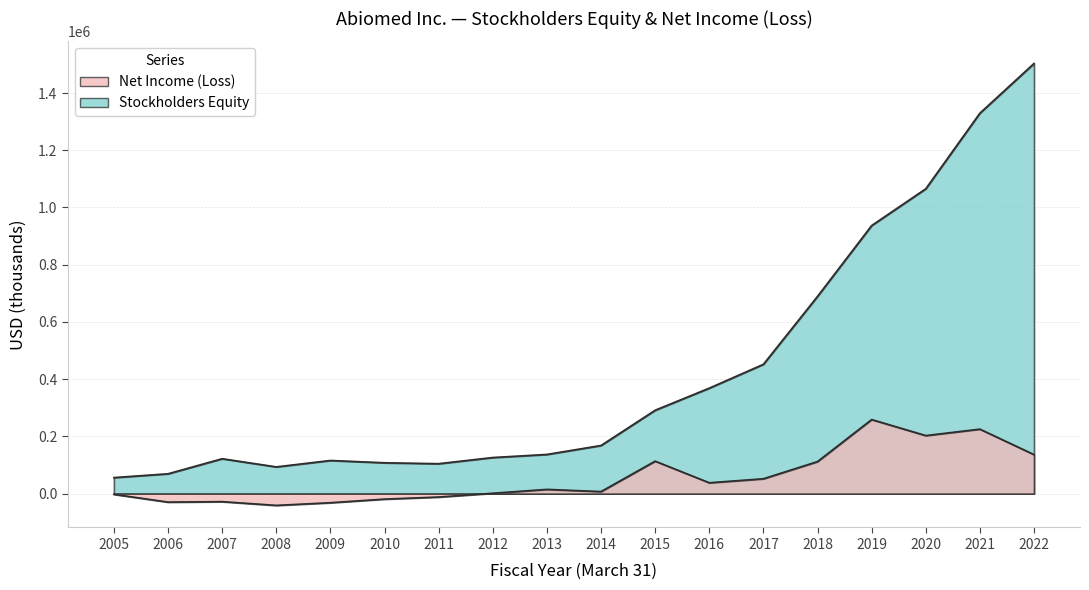

At which category does the chart reach its peak across all series?

2022